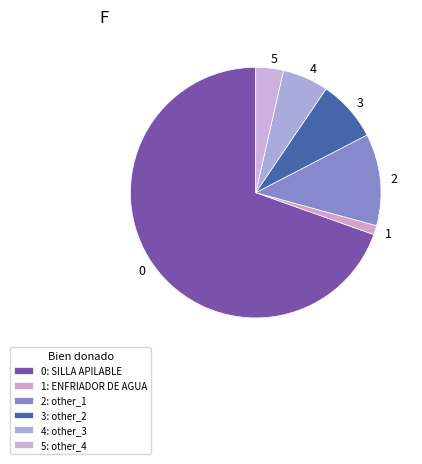

Combined, do 2 and 4 account for over 50%?

No